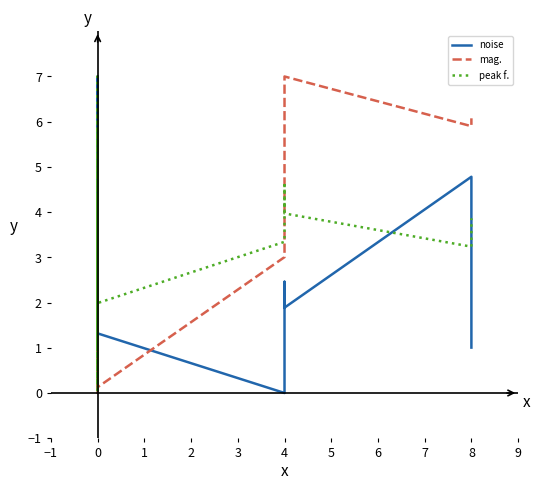

How many intersections are there between peak f. and mag.?

9